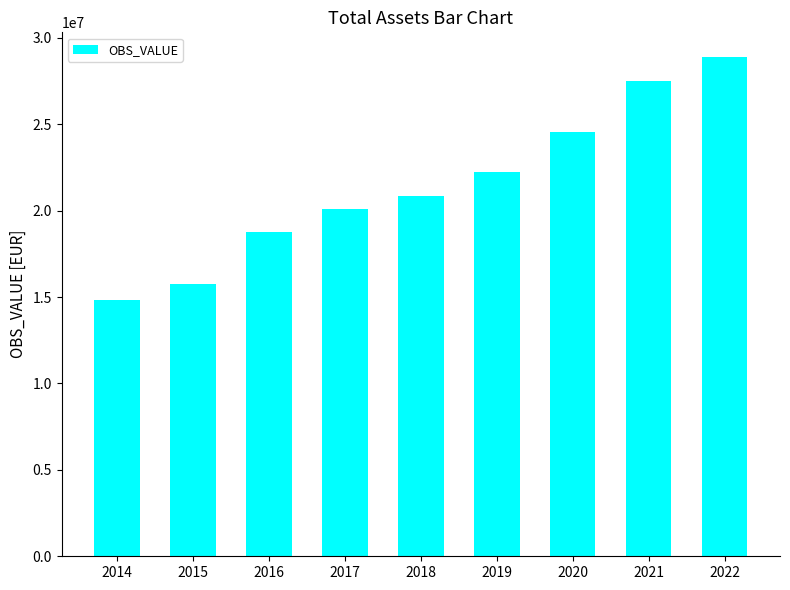

Reading right to left, extract all data points from this chart.

28871993	27477515	24546149	22252575	20859246	20097996	18739526	15775377	14839304